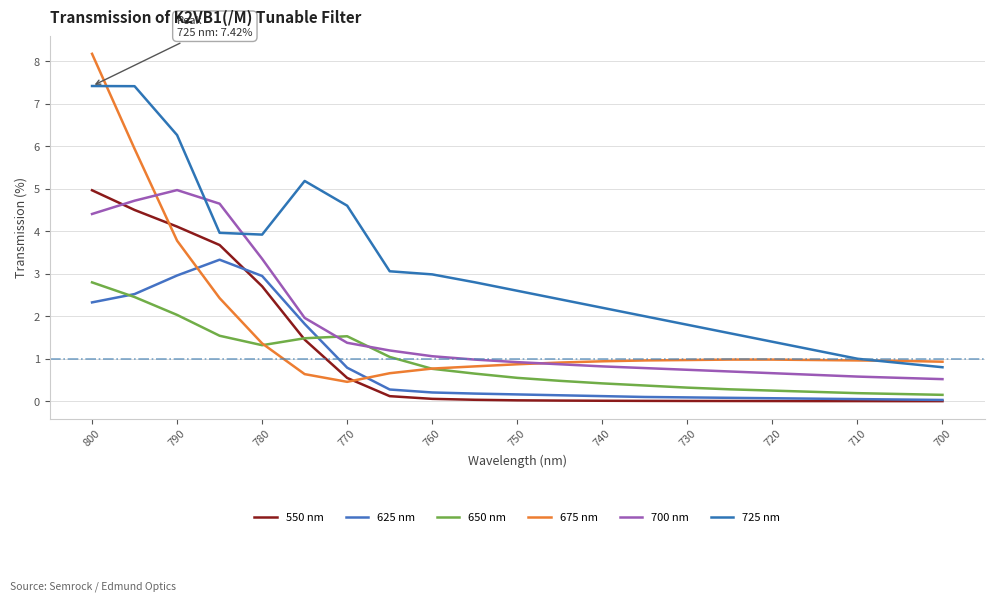

How many lines are shown in the chart?

6